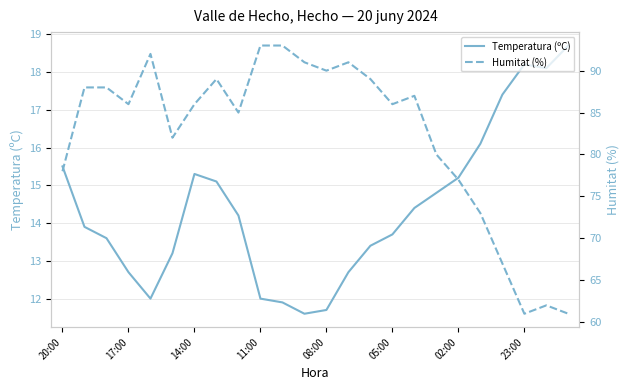

Which series has the widest spread of values?

Humitat (%)